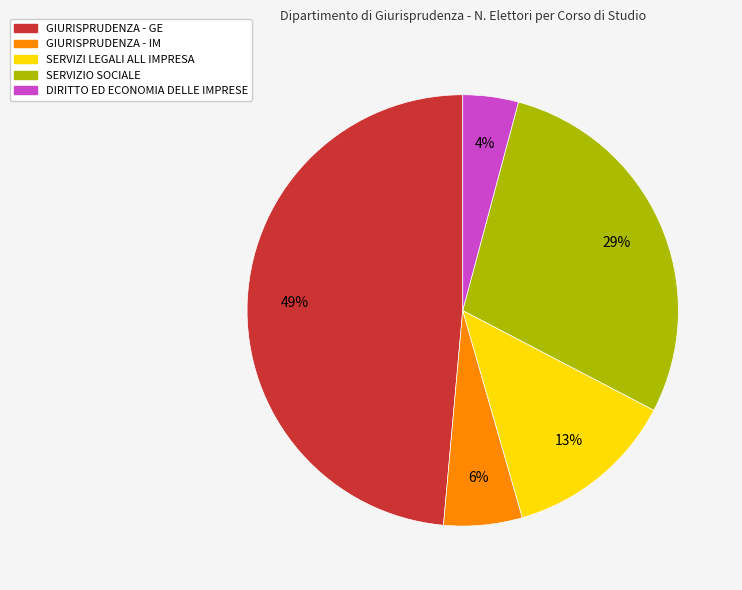

Is the sum of DIRITTO ED ECONOMIA DELLE IMPRESE and GIURISPRUDENZA - GE greater than half?

Yes